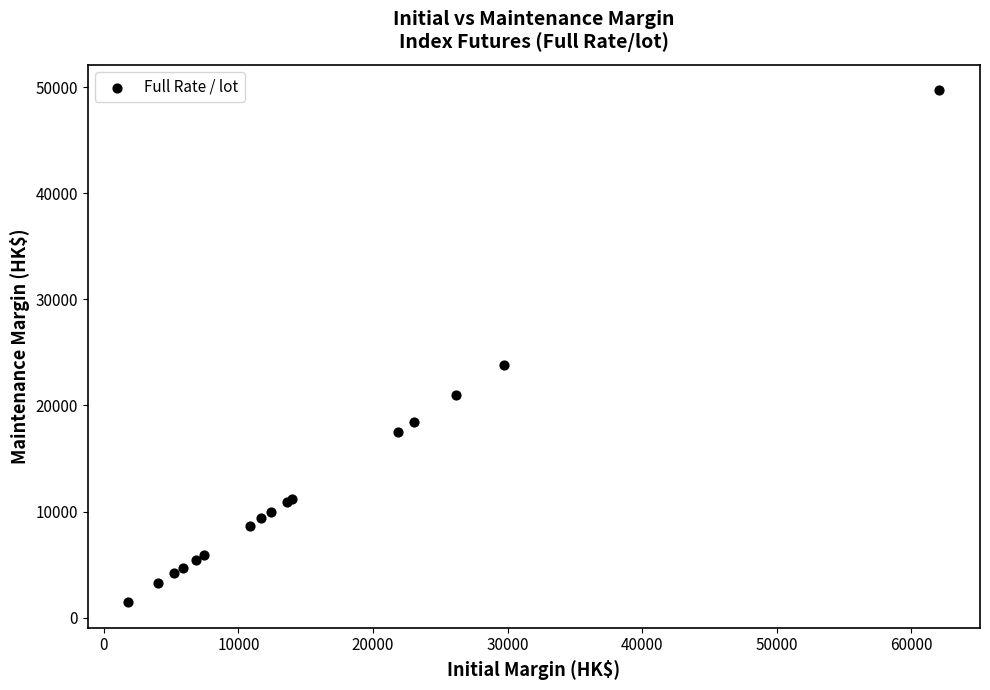

What Y value in the scatter plot is closest to 25580?

23810